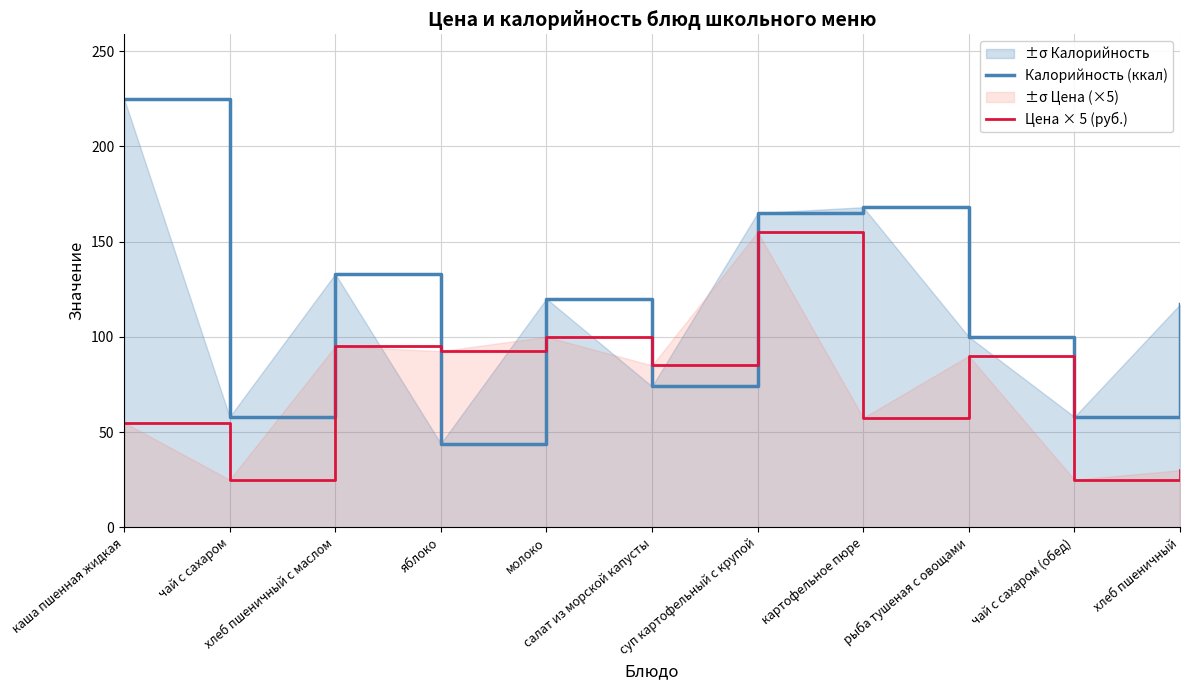

Between which two adjacent categories do Цена × 5 (руб.) and Калорийность (ккал) first intersect?

хлеб пшеничный с маслом and яблоко